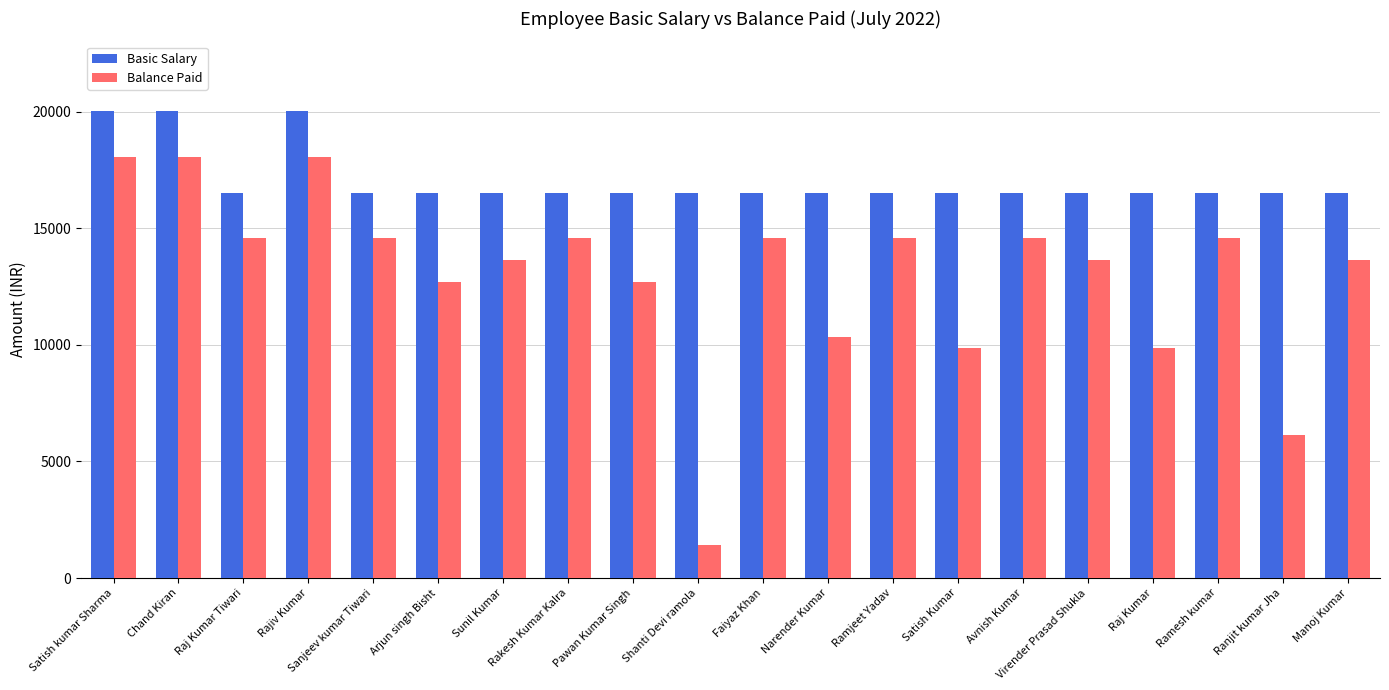

What is the difference between the highest and lowest values at Faiyaz Khan?

1923.8